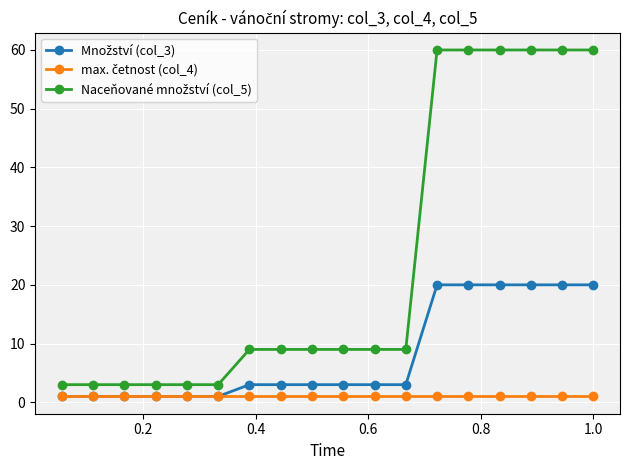

What is the maximum value shown in the chart?

60